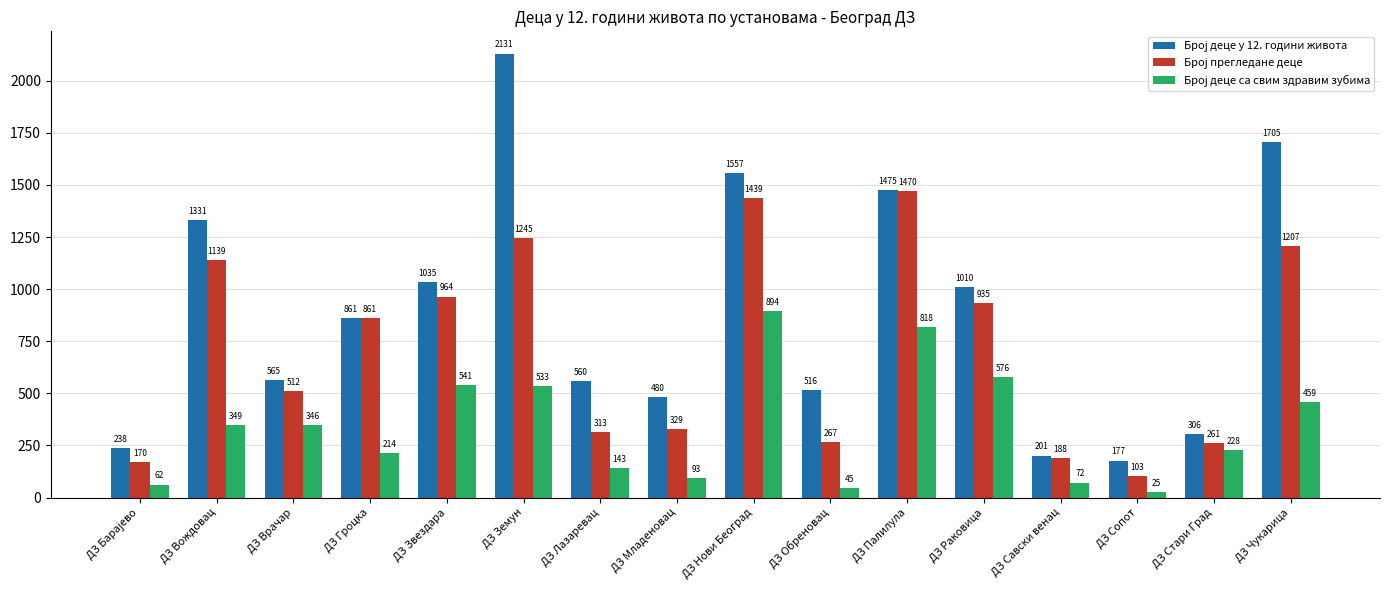

What is the greatest value displayed?

2131